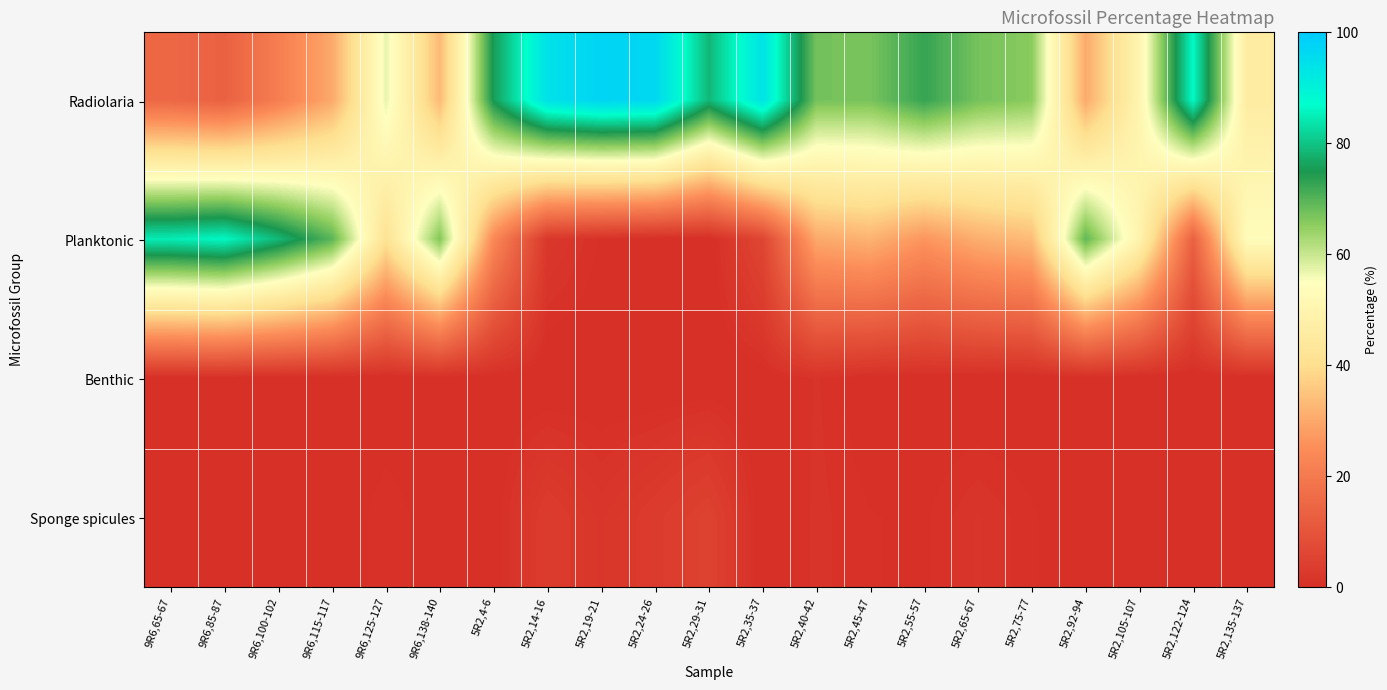

How many data points does each series have?

21